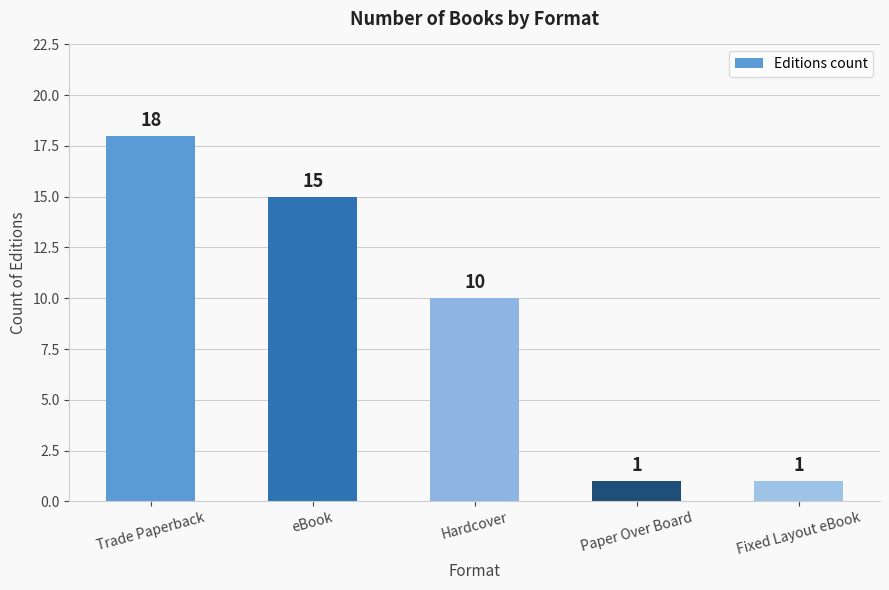

What is the label of the 3rd bar from the left?

Hardcover